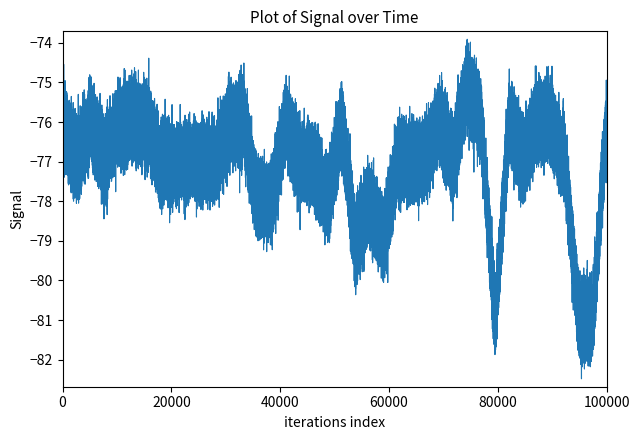

What is the difference between the maximum and minimum values?

3.5